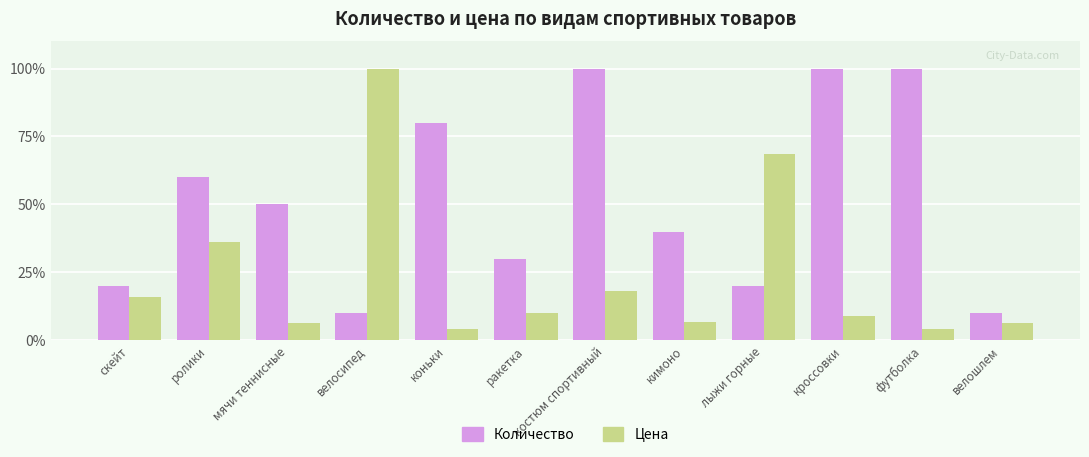

What is the difference between the Количество values at ракетка and мячи теннисные?

20.0